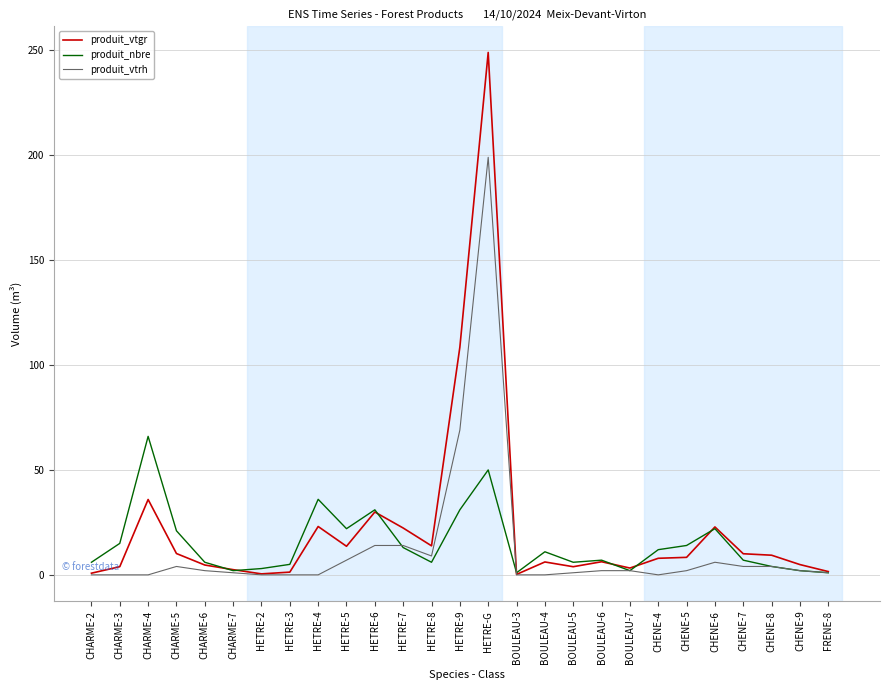

Is the value of produit_nbre at CHENE-6 greater than the value of produit_vtrh at CHARME-2?

Yes